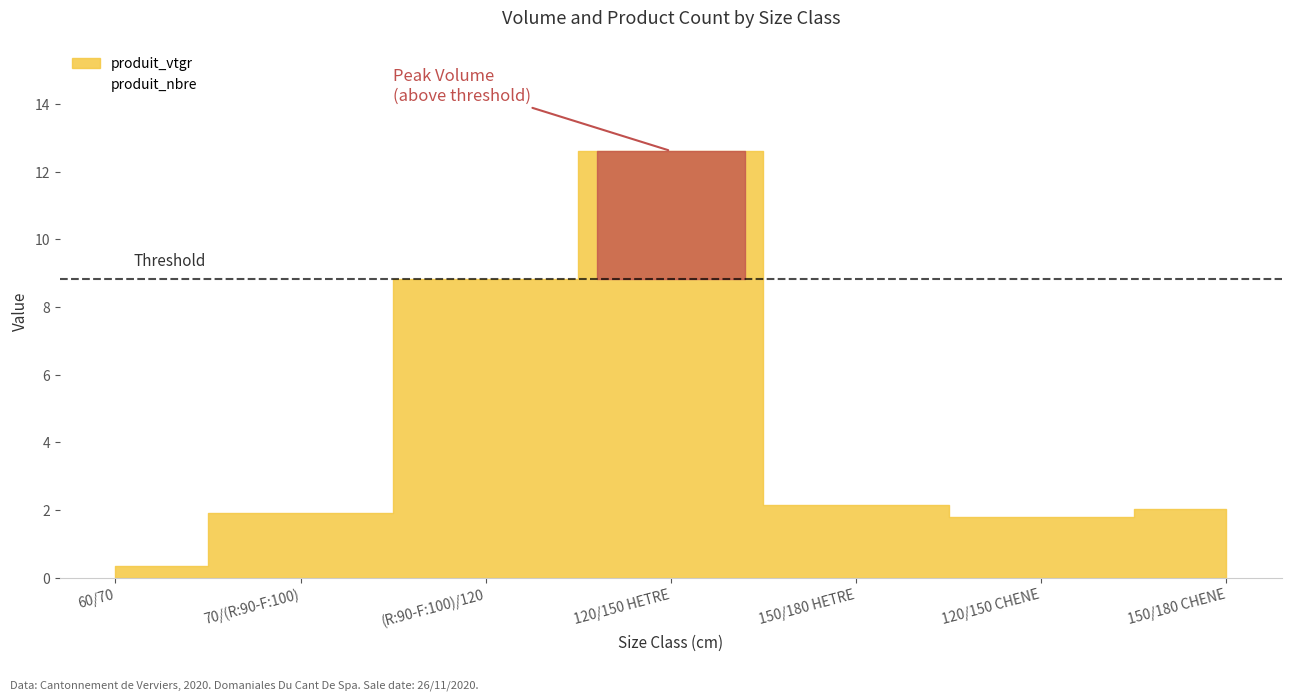

What is the label of the 2nd point from the right?

120/150 CHENE